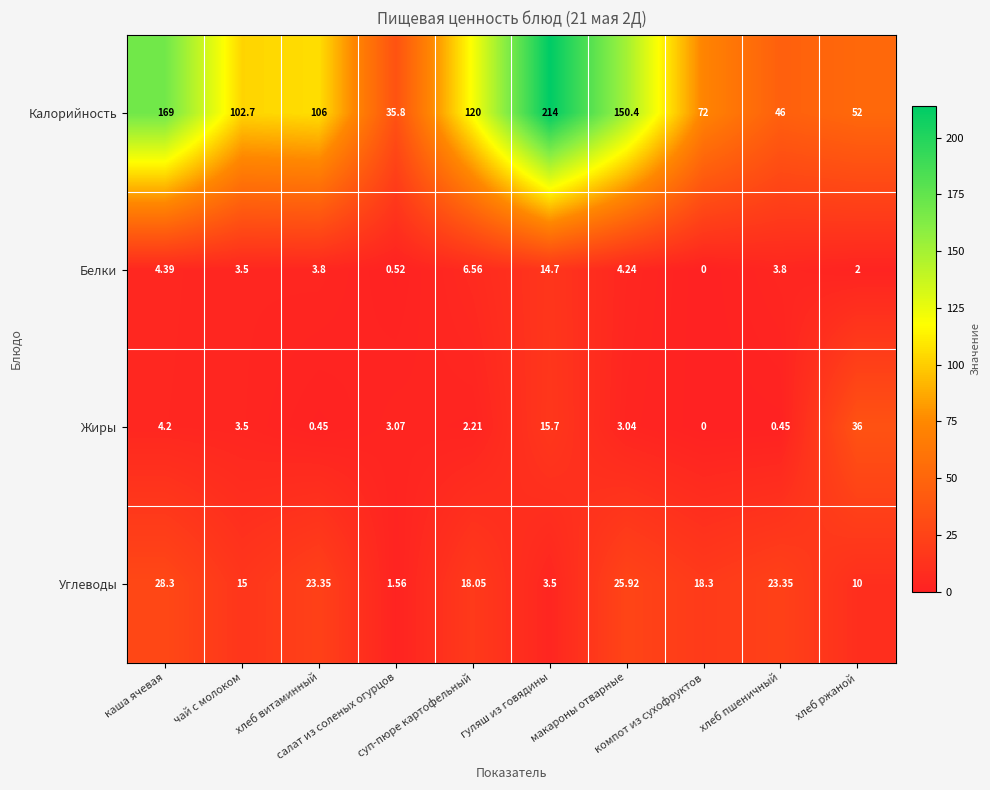

Which series has the widest spread of values?

Калорийность